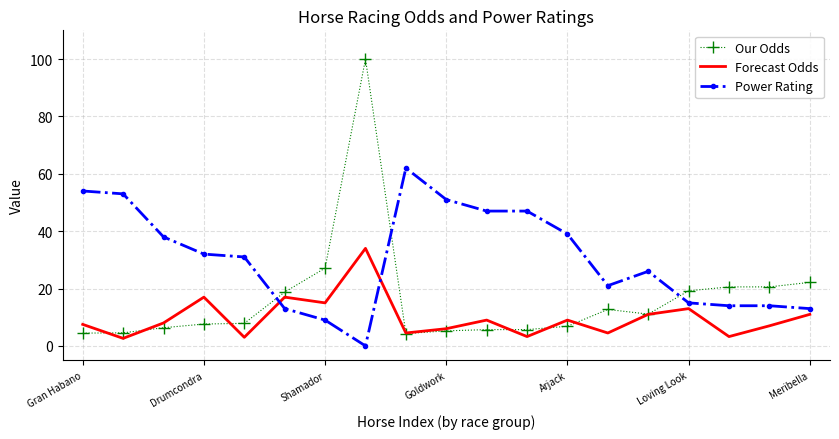

True or false: Forecast Odds and Power Rating cross at least once.

True